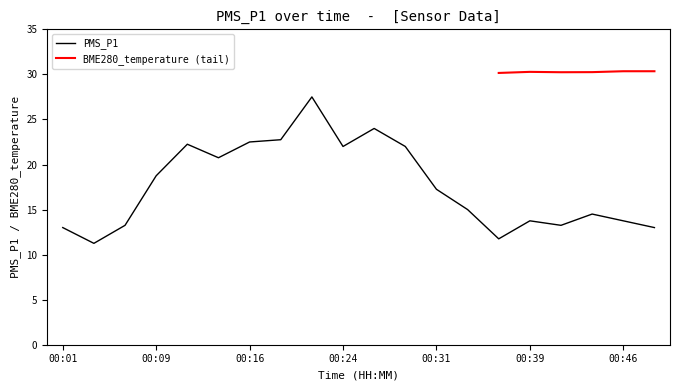

What is the value of the BME280_temperature point at the 18th from the left?

30.4